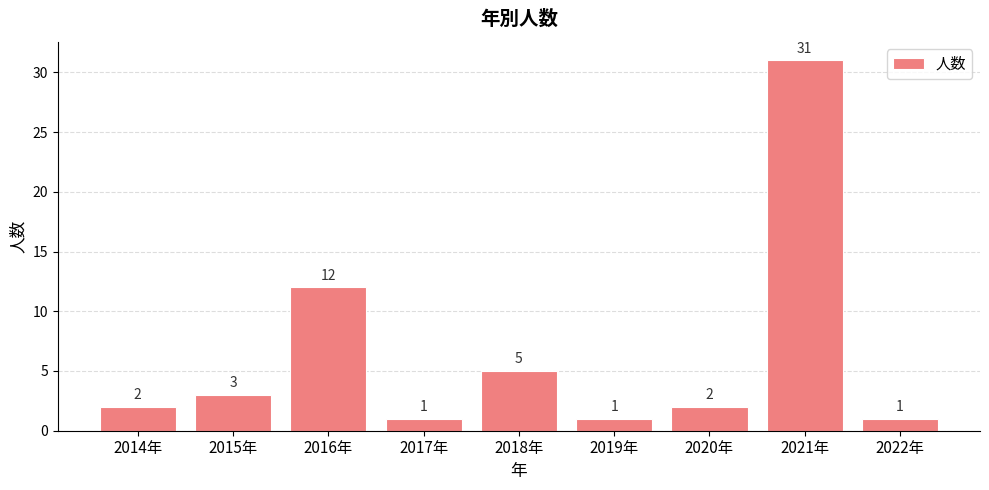

Count the number of data series in this chart.

1